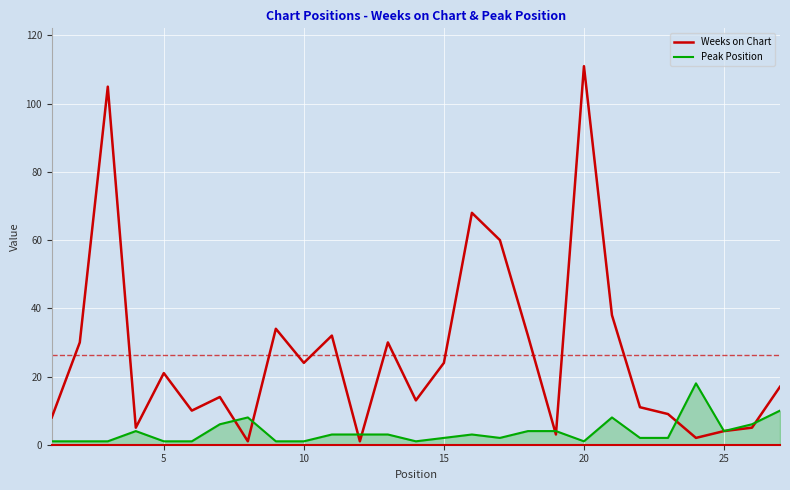

Which series has the largest range (max minus min)?

Weeks on Chart